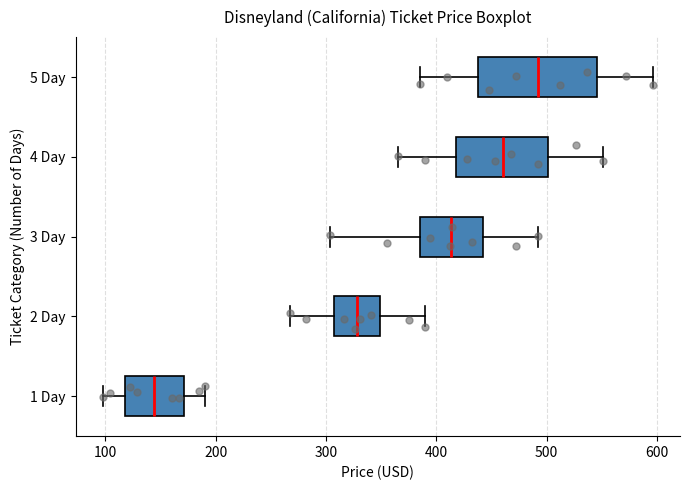

Which box is the widest, from its left edge to its right edge?

5 Day